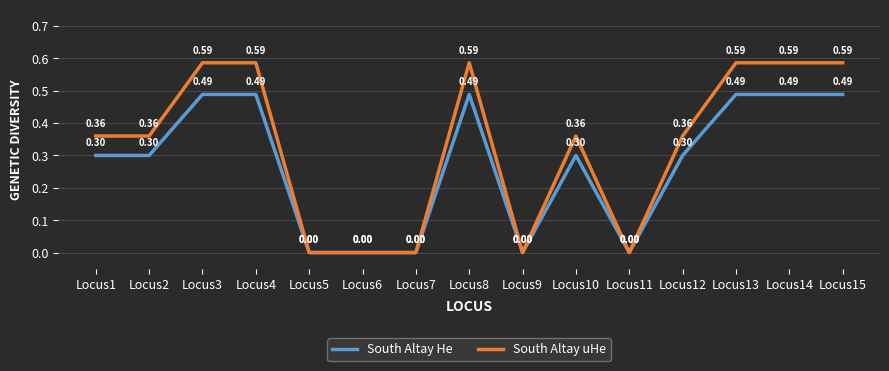

True or false: South Altay He has a value of 0.0 at Locus7.

True